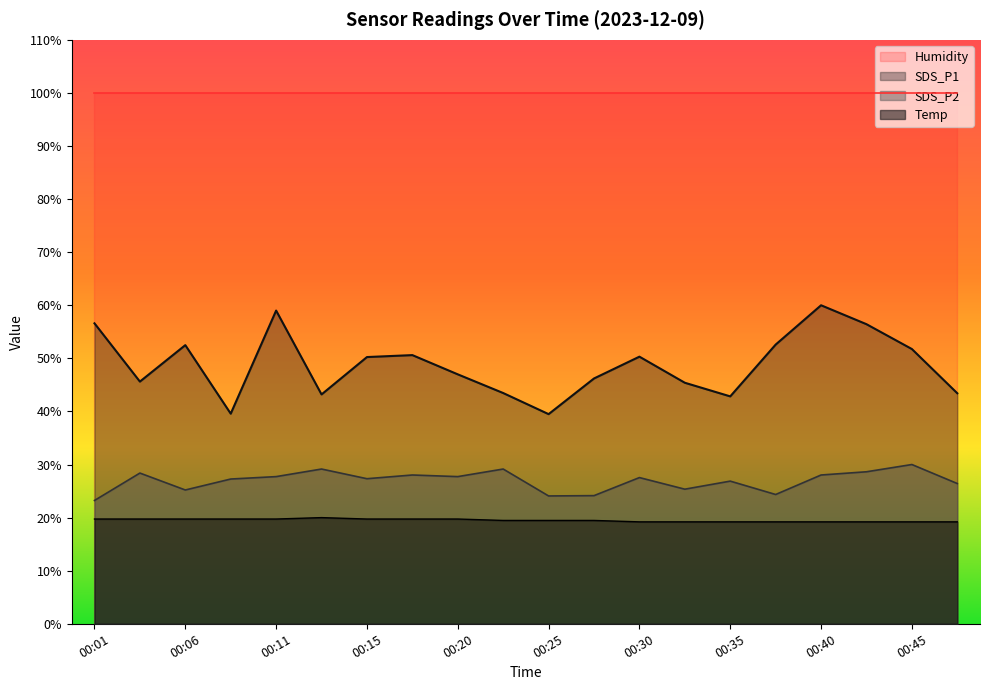

What is the difference between the second highest and minimum values in the SDS_P2 series?

5.9